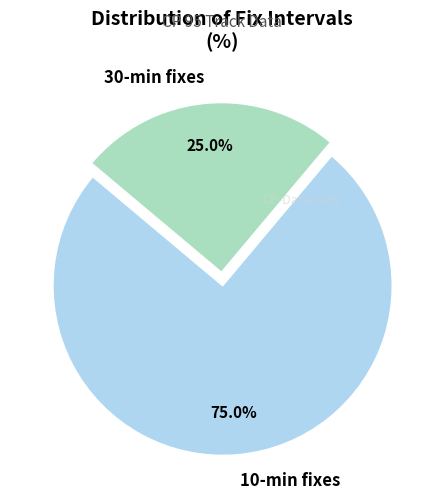

To the nearest percent, what is the difference between the largest and smallest slice percentages?

50%